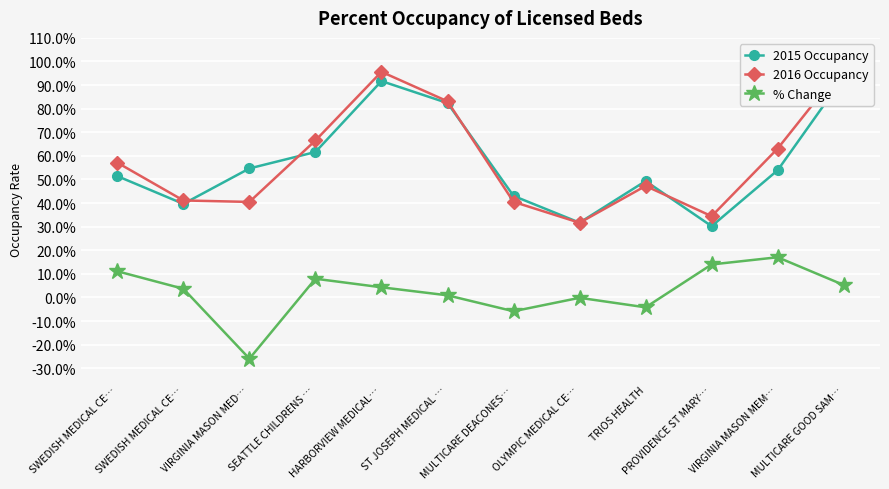

Between PROVIDENCE ST MARY… and TRIOS HEALTH, which is larger?

TRIOS HEALTH